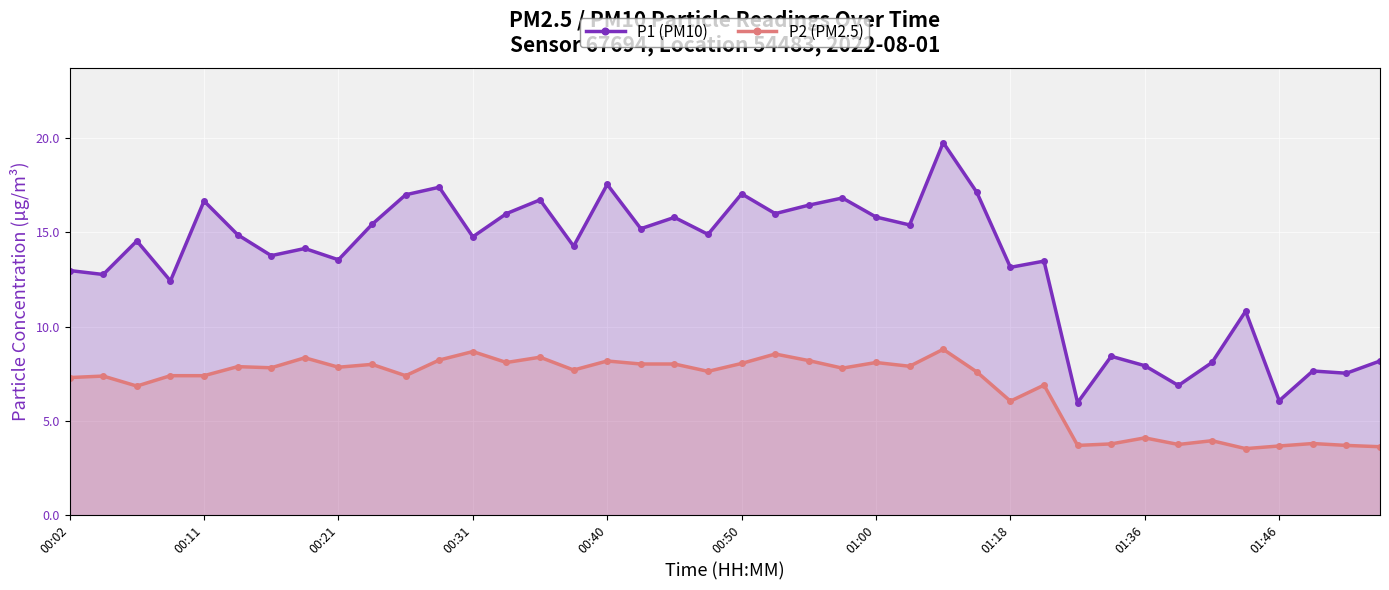

True or false: P1 (PM10) and P2 (PM2.5) intersect in this chart.

False